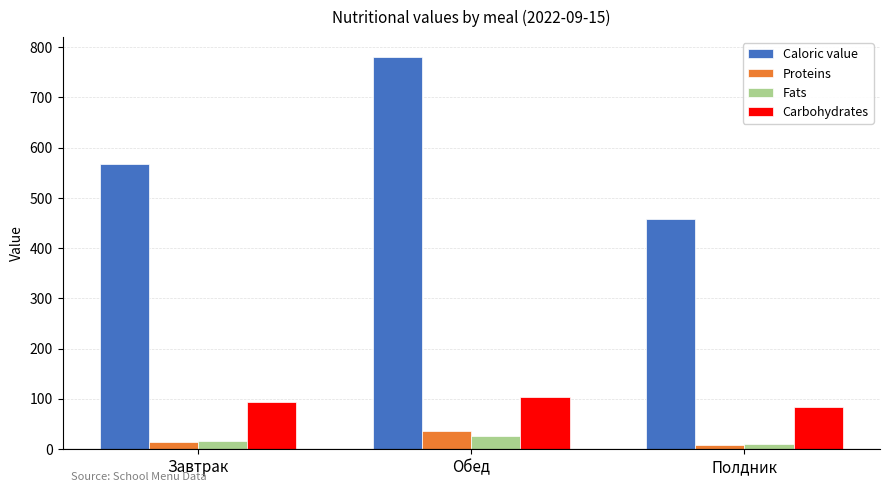

List the labels in order of Caloric value value, largest first.

Обед, Завтрак, Полдник